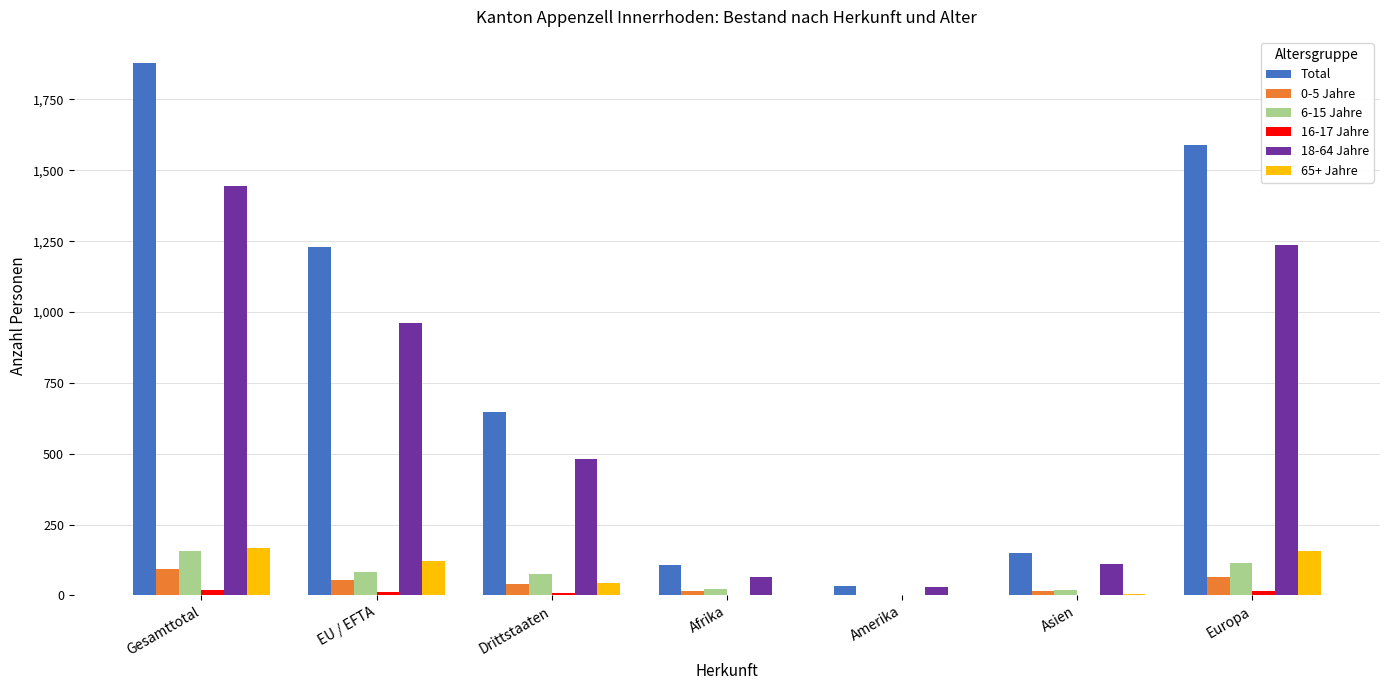

Does the chart contain stacked bars?

No